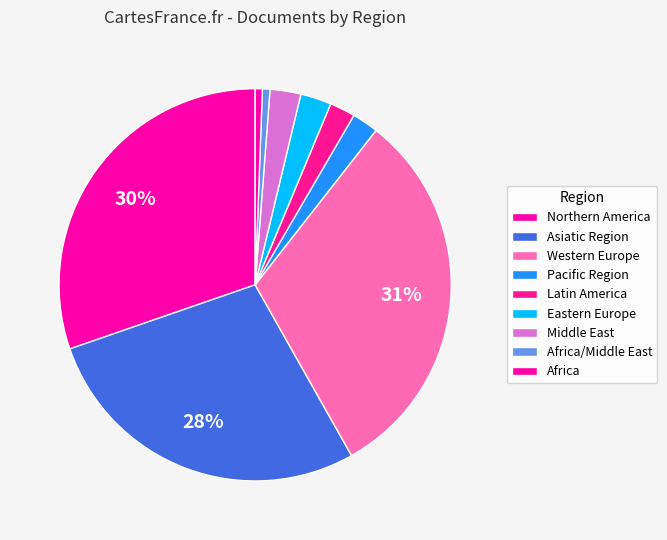

Count the number of slices in the pie.

9